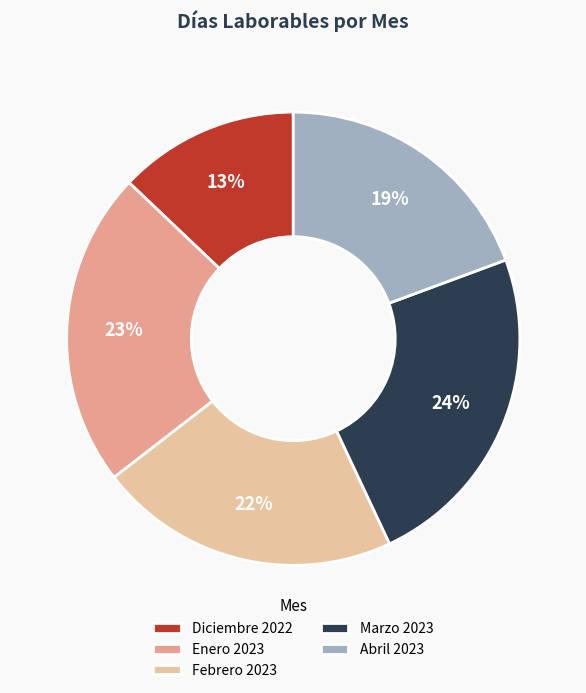

To the nearest percent, what is the difference between the Marzo 2023 and Diciembre 2022 slice percentages?

11%